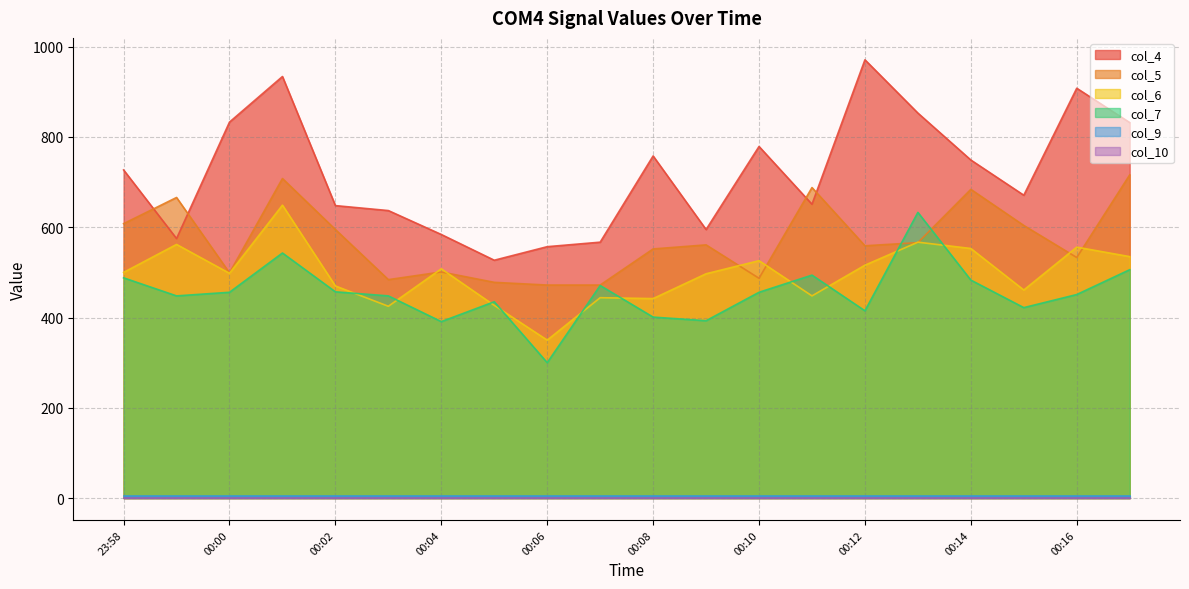

What is the smallest value displayed?

0